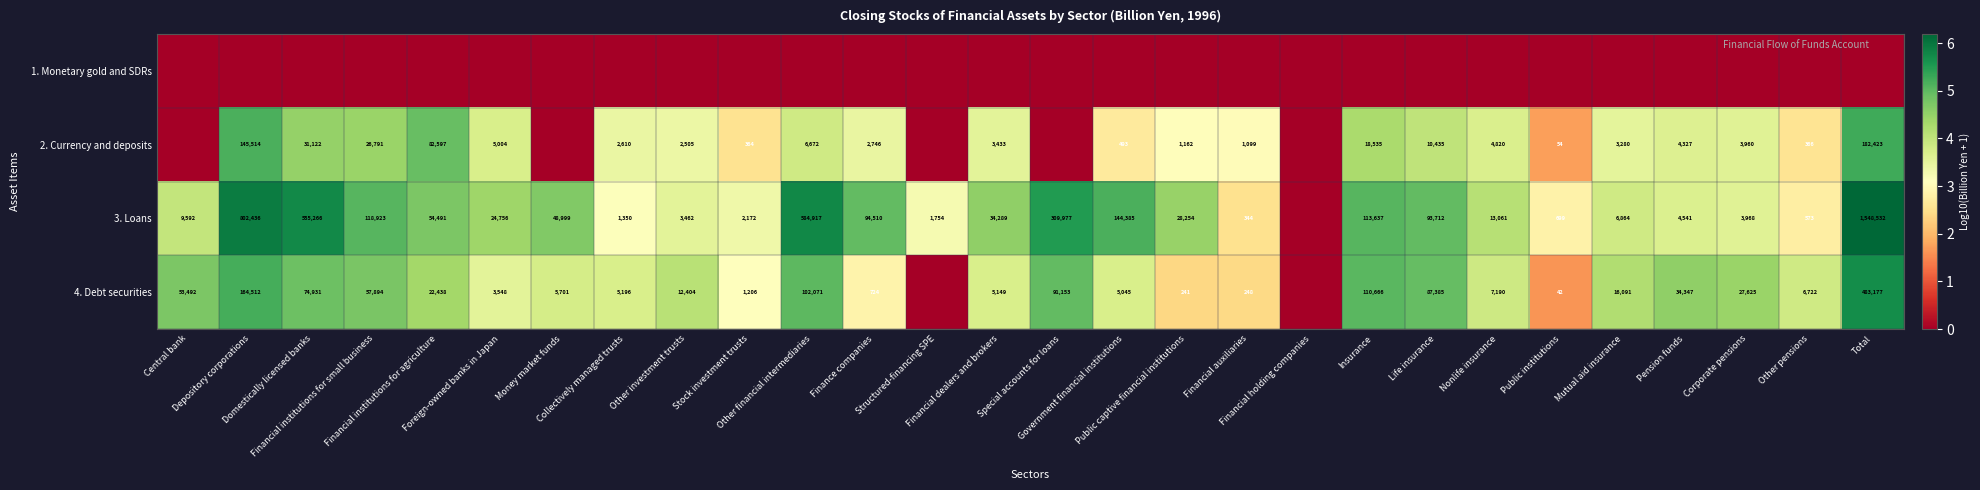

What is the difference between the second highest and minimum values in the 2. Currency and deposits series?

5.2